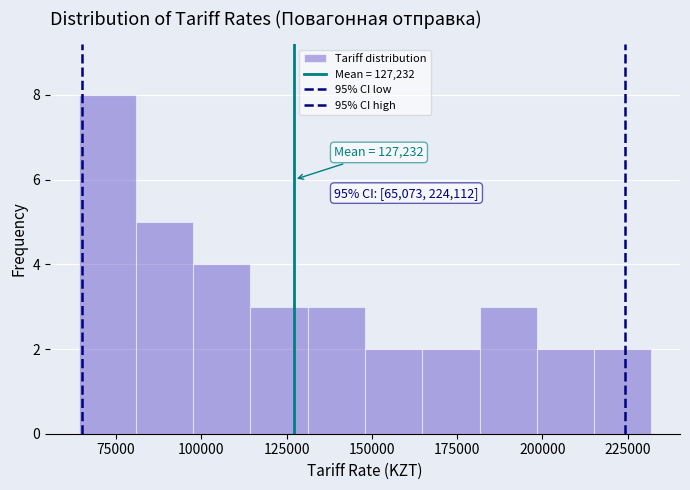

Around what value on the x-axis is the tallest bar? Give the approximate position of its centre, as read against the axis.

70000